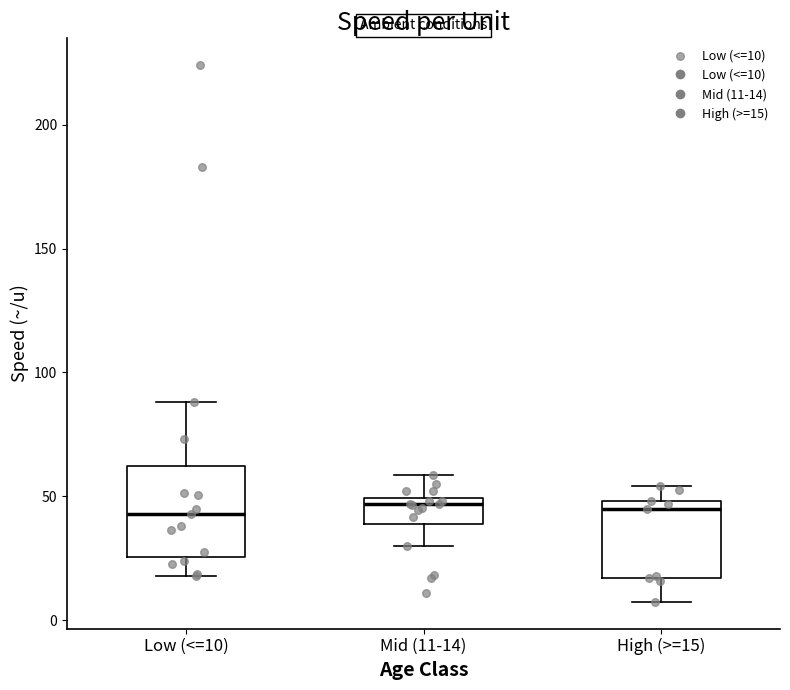

Reading left to right, read every box against the y-axis: the position of its median line, the range the box covers, and the ends of its whiskers. The values are not printed on the chart, so give them approximately, as read against the axis.

Low (<=10): median 45, box 25 to 60, whiskers 20 to 90
Mid (11-14): median 45, box 40 to 50, whiskers 30 to 60
High (>=15): median 45, box 15 to 50, whiskers 10 to 55